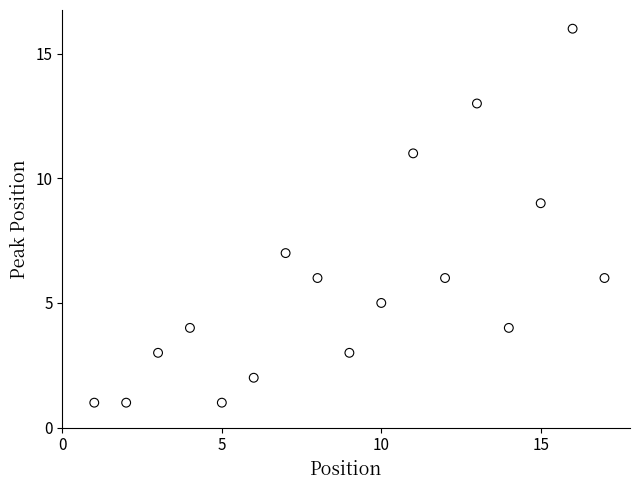

What is the range of X values (max minus min)?

16